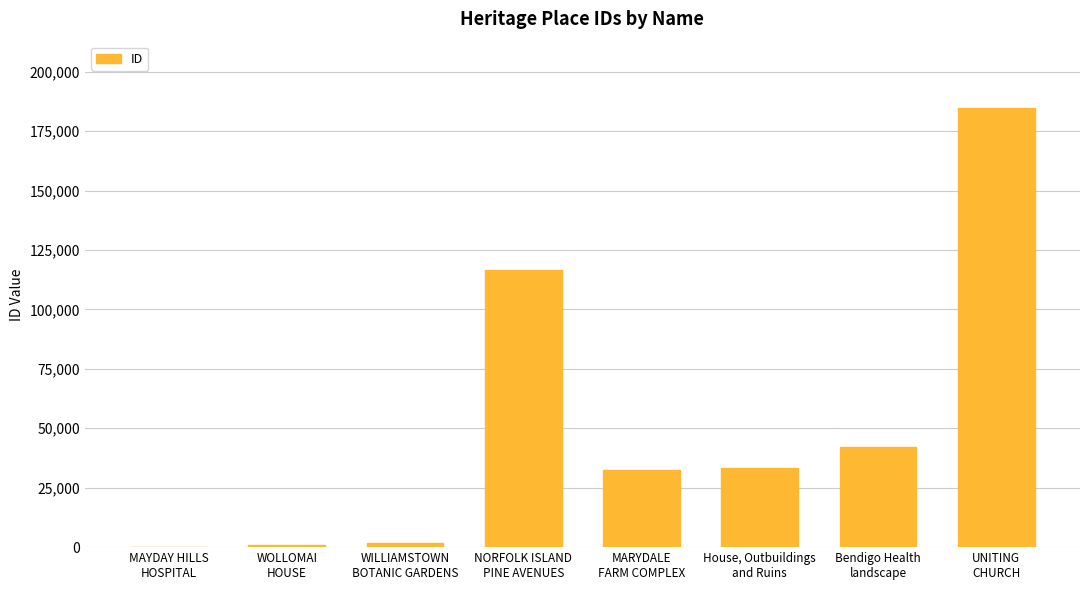

What is the sum of all values?

412195